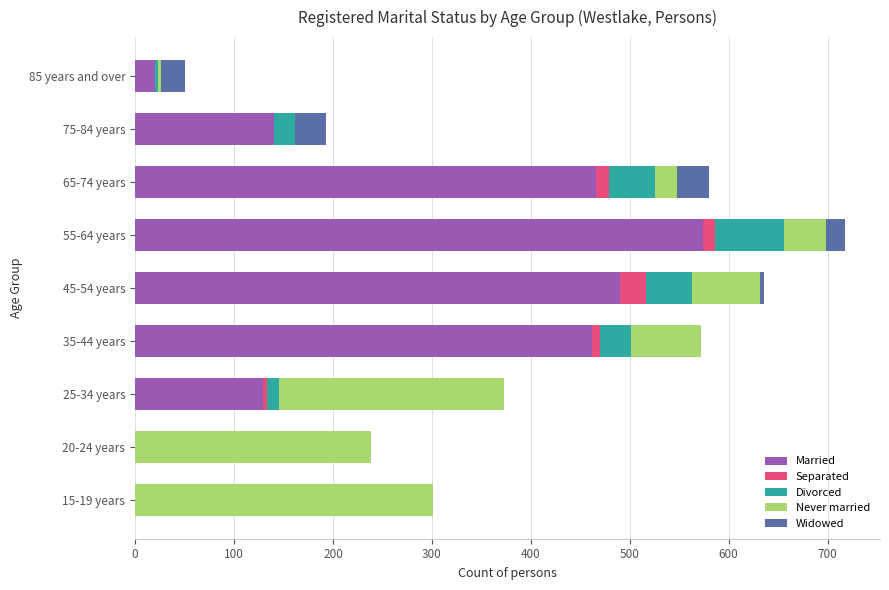

At which category is the sum across all series the highest?

55-64 years